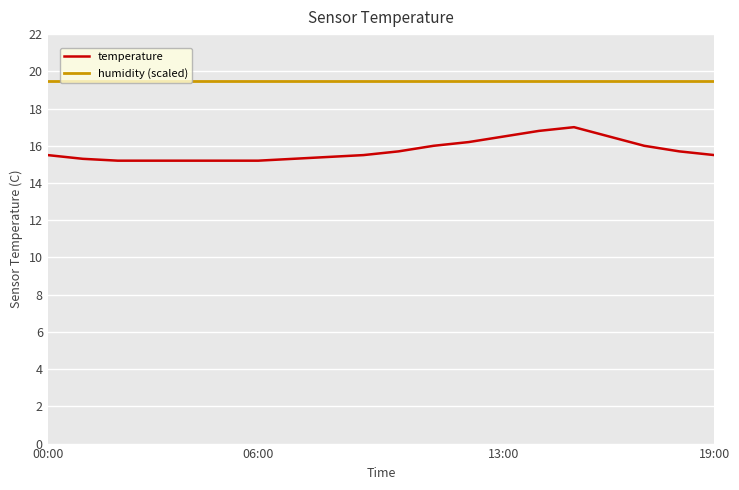

What are all the series names shown in the legend?

temperature, humidity (scaled)